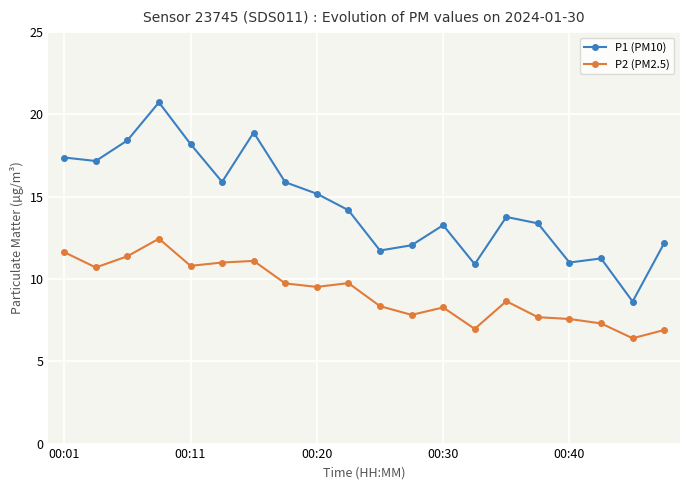

What is the sum of all P2 (PM2.5) values?

184.0